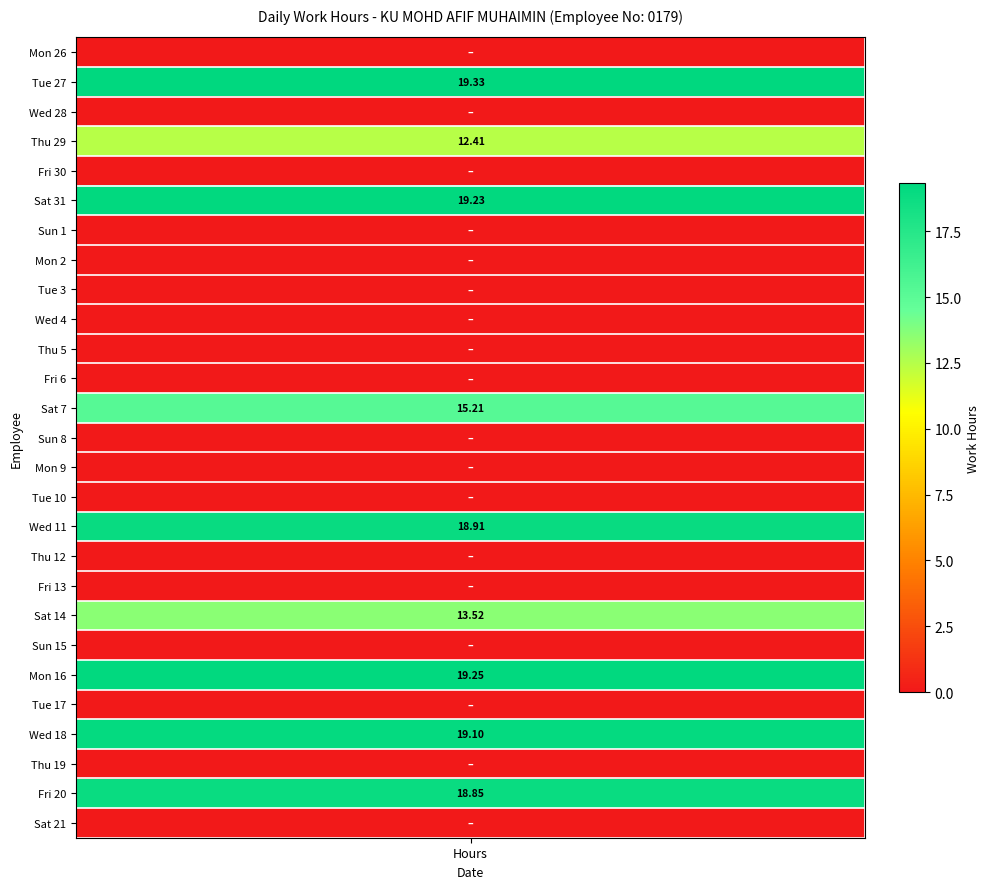

Reading left to right, what are all the values shown in this chart?

0.0	19.3	0.0	12.4	0.0	19.2	0.0	0.0	0.0	0.0	0.0	0.0	15.2	0.0	0.0	0.0	18.9	0.0	0.0	13.5	0.0	19.2	0.0	19.1	0.0	18.9	0.0